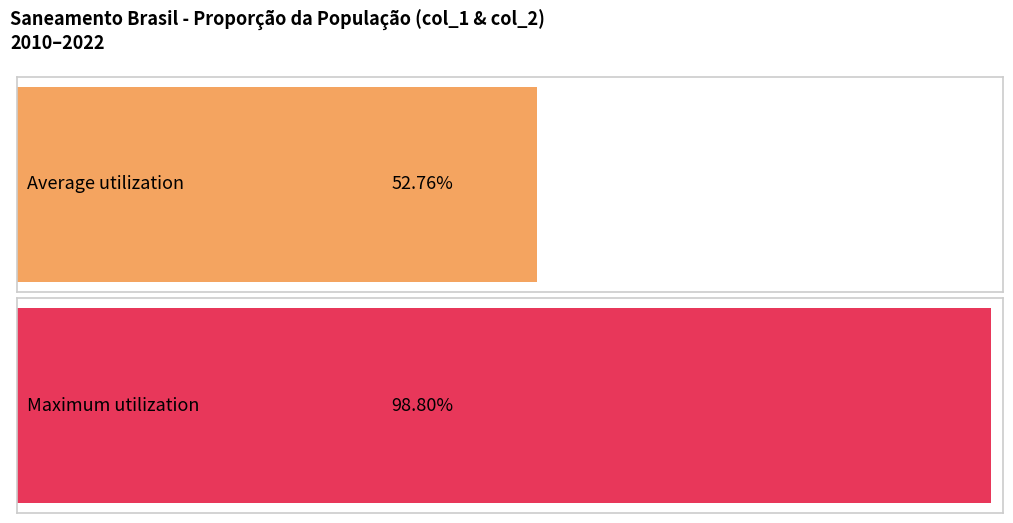

Is the value of Parcela da população total que mora em (col_1) at 2012 greater than the value of Parcela da população total que mora em (col_2) at 2020?

No